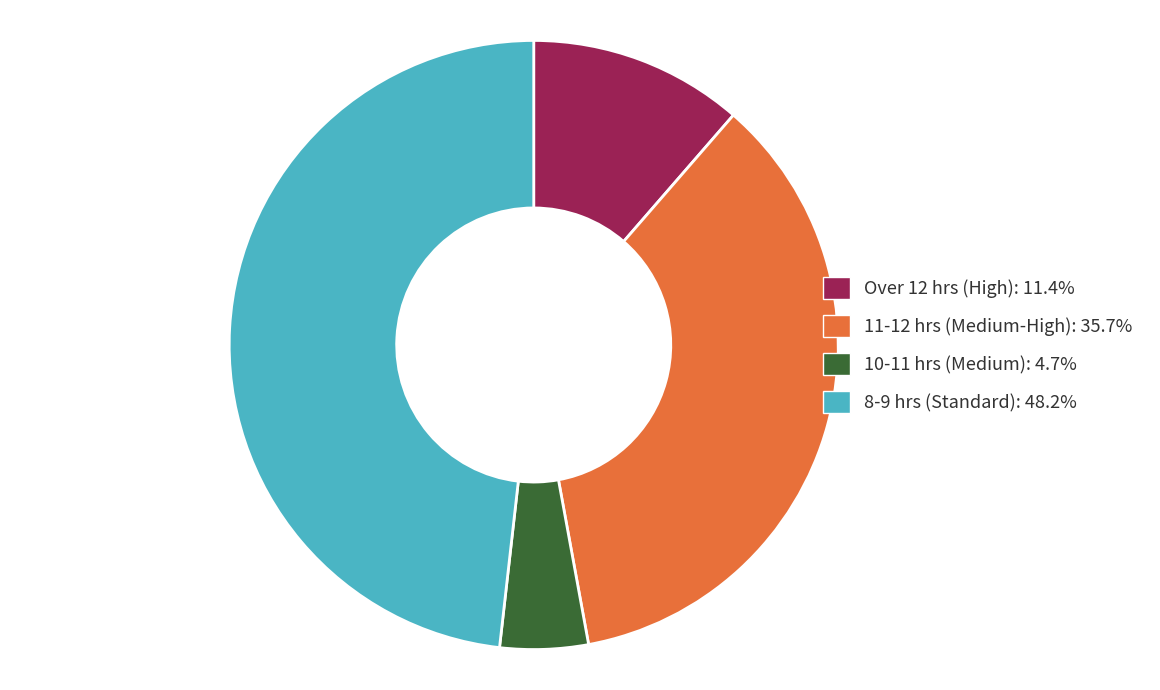

What is the ratio of the value at 8-9 hrs (Standard): 48.2% to the value at Over 12 hrs (High): 11.4%?

4.2